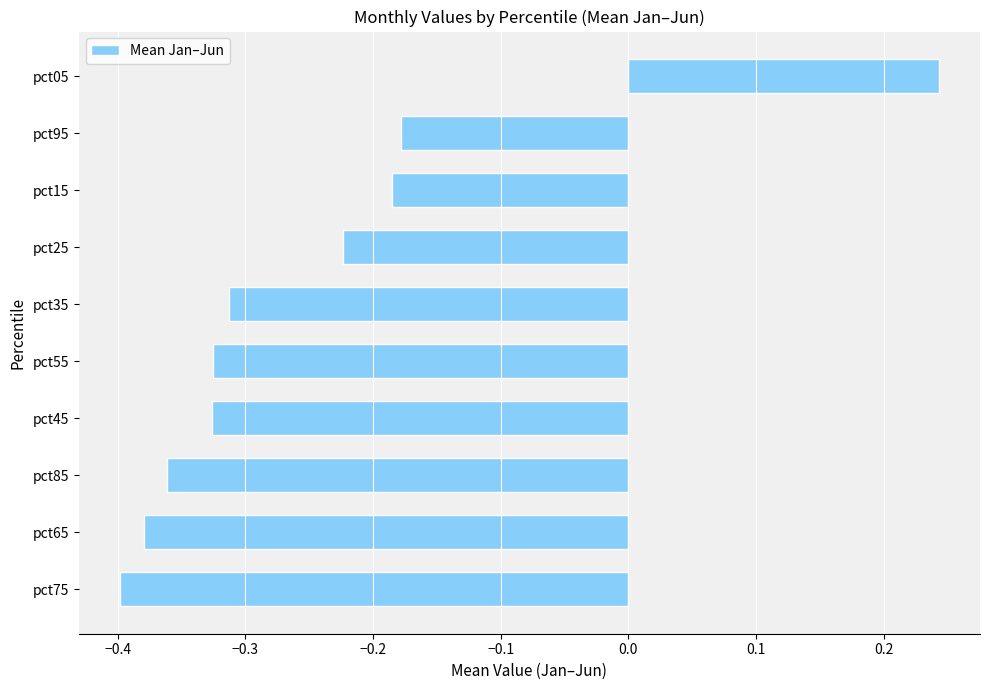

Does the chart contain stacked bars?

No